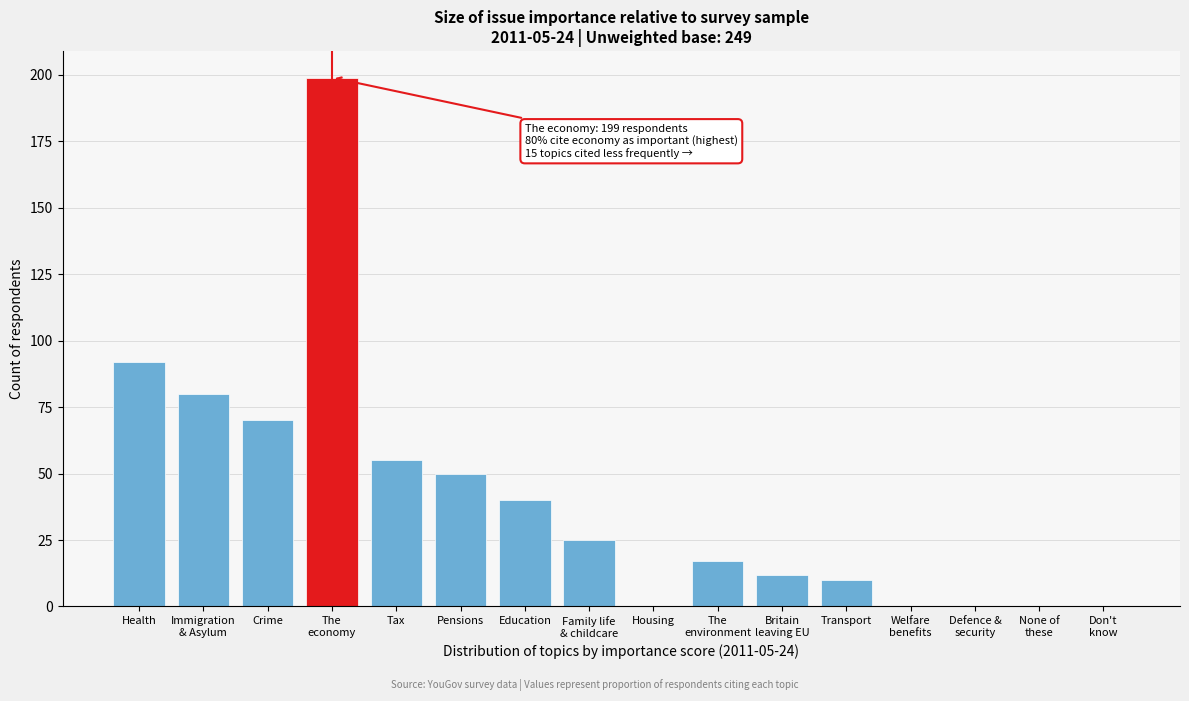

At which label is the value closest to 99?

Health